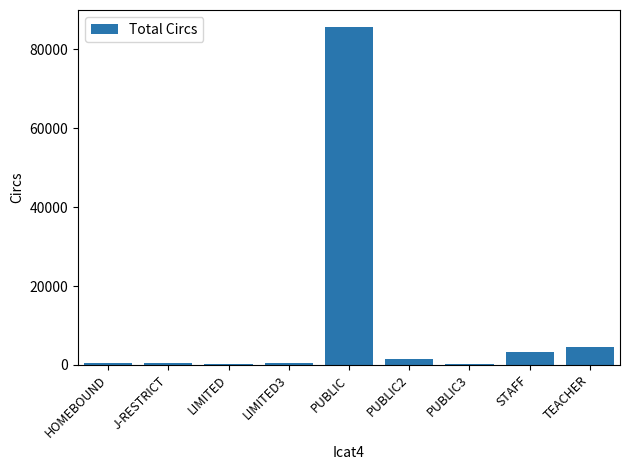

Which category has the highest value across all series?

PUBLIC